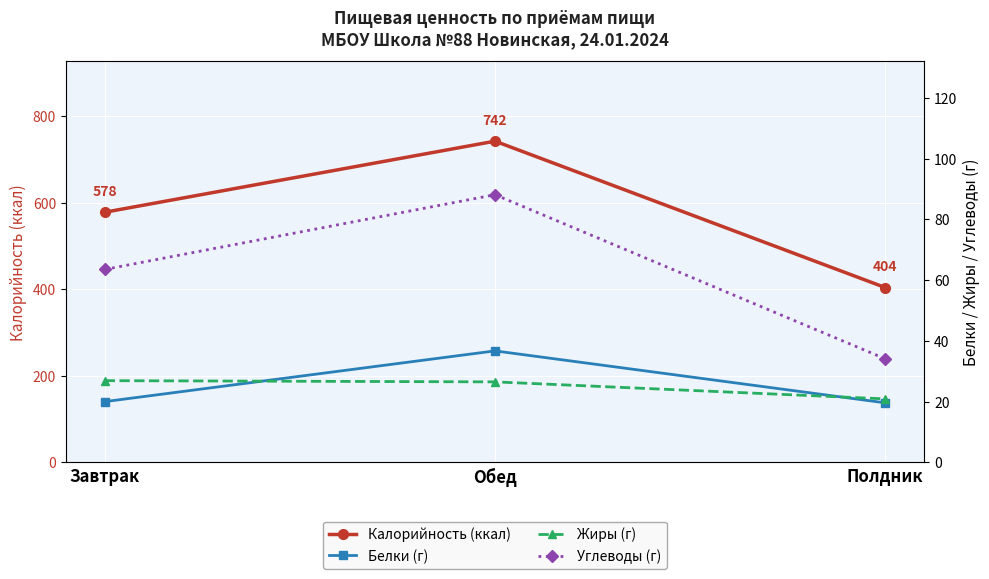

What is the average value of the Калорийность (ккал) series?

574.7